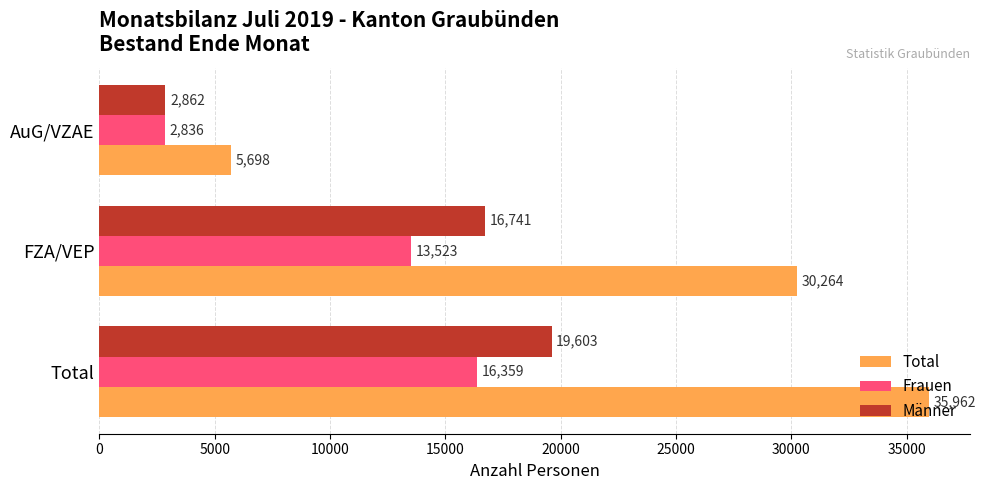

True or false: Frauen has a value of 4357 at AuG/VZAE.

False